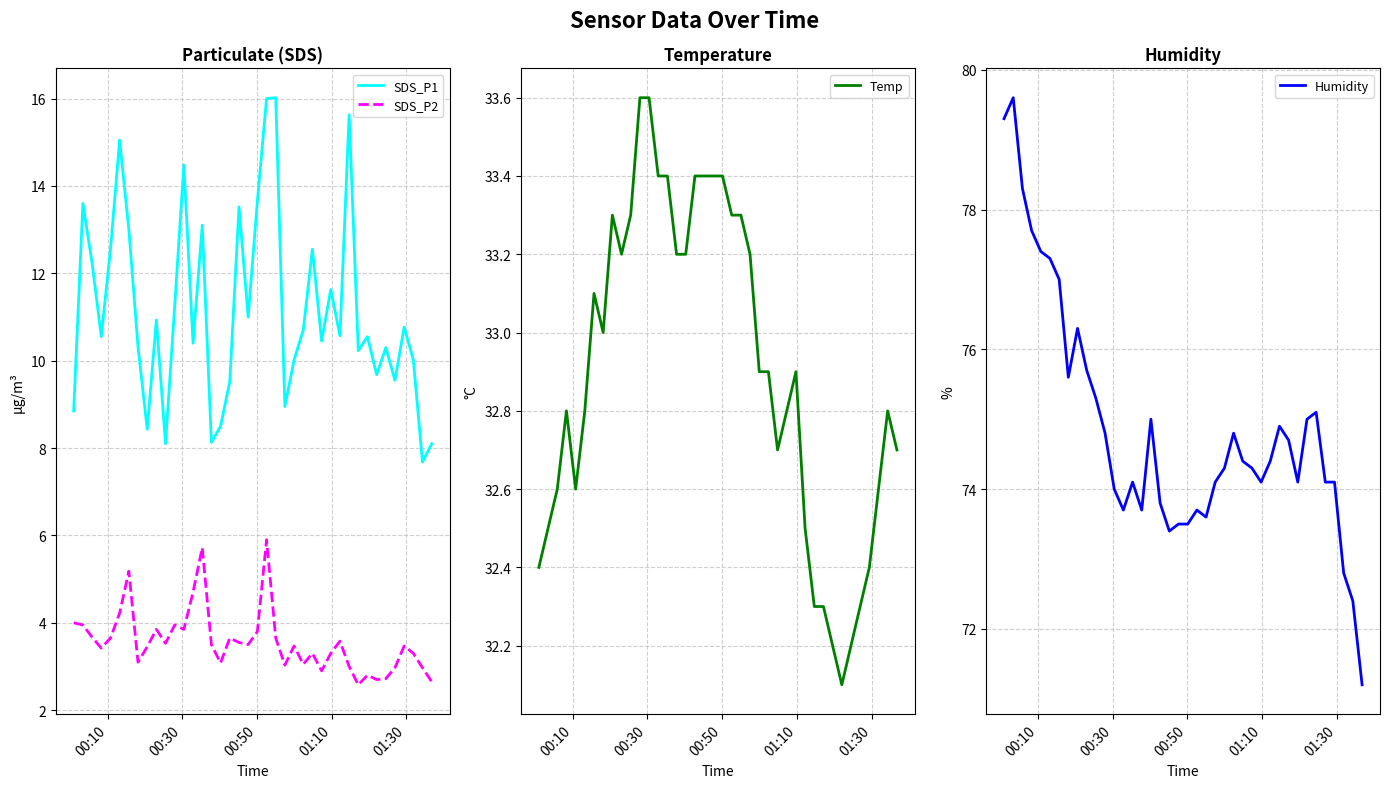

True or false: SDS_P2 and SDS_P1 intersect in this chart.

False